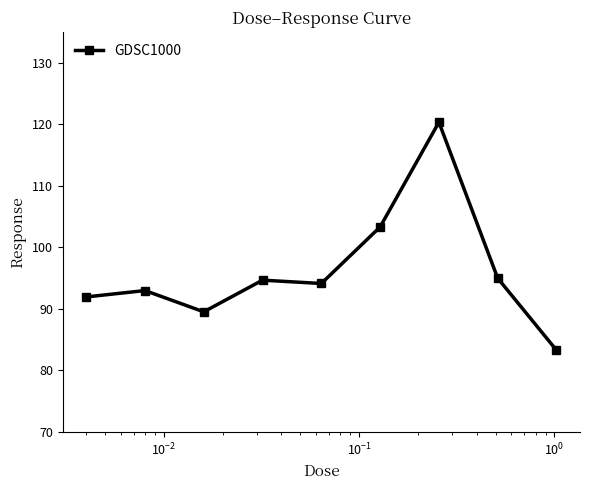

What is the average value?

96.1